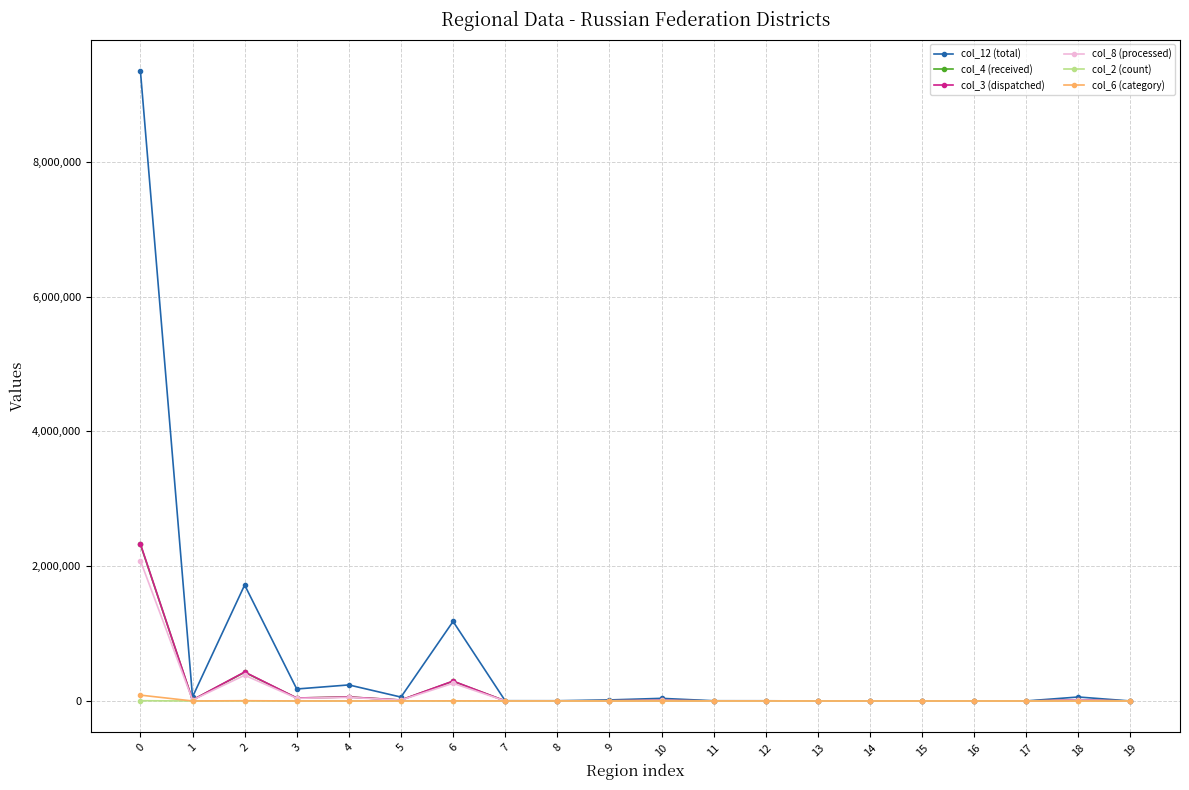

True or false: col_4 (received) has more than 1 points higher than both neighbors.

True